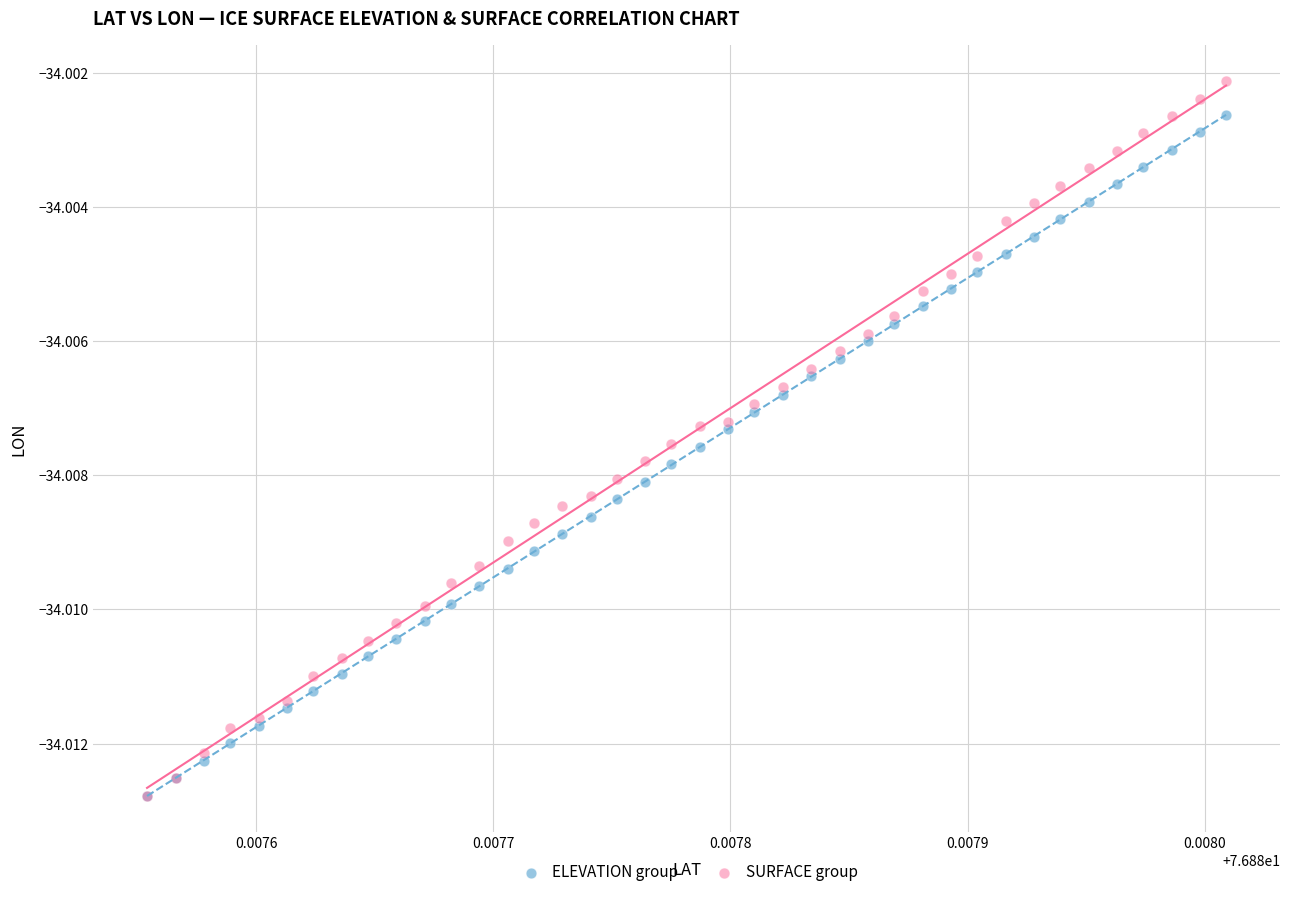

What are all the series names shown in the legend?

ELEVATION group, SURFACE group